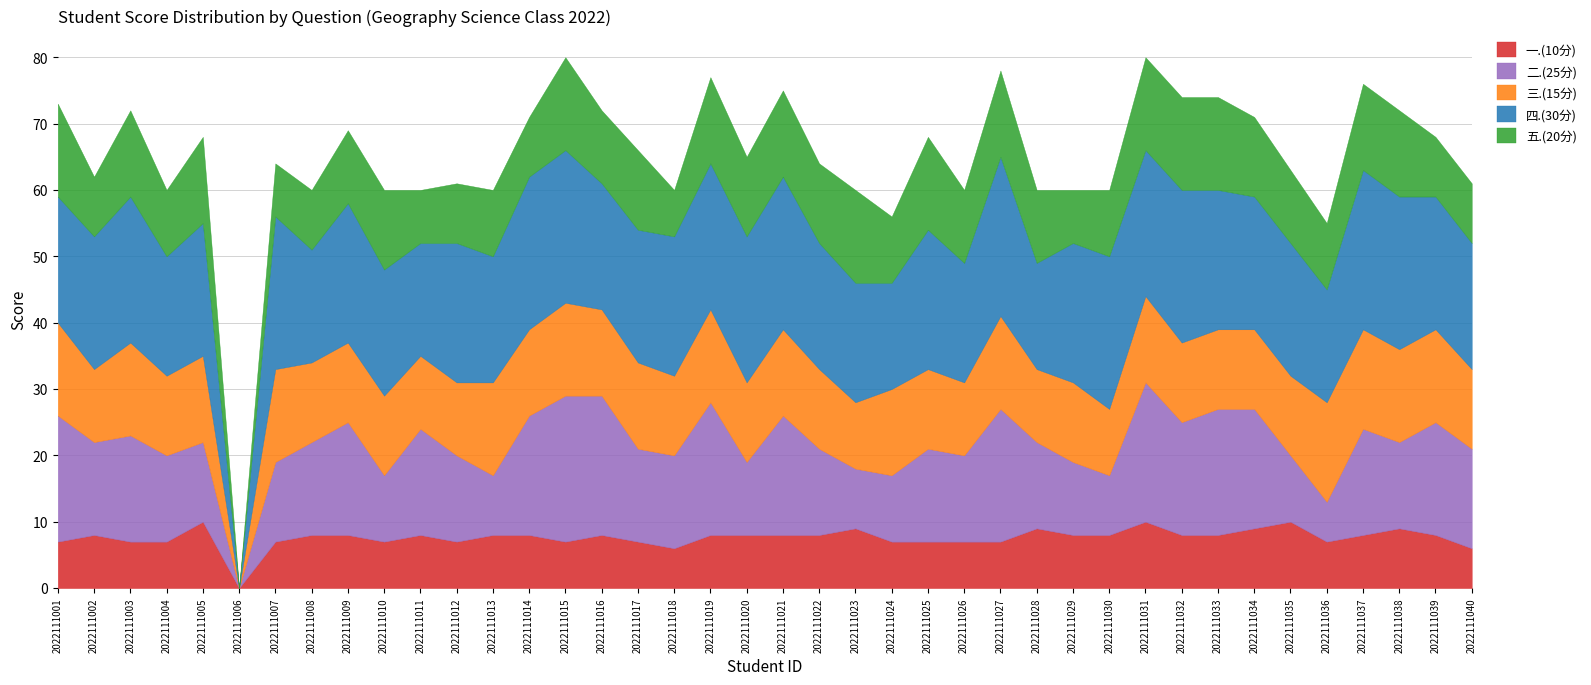

What is the approximate value of 三.(15分) at 2022111001, to the nearest 5?

15